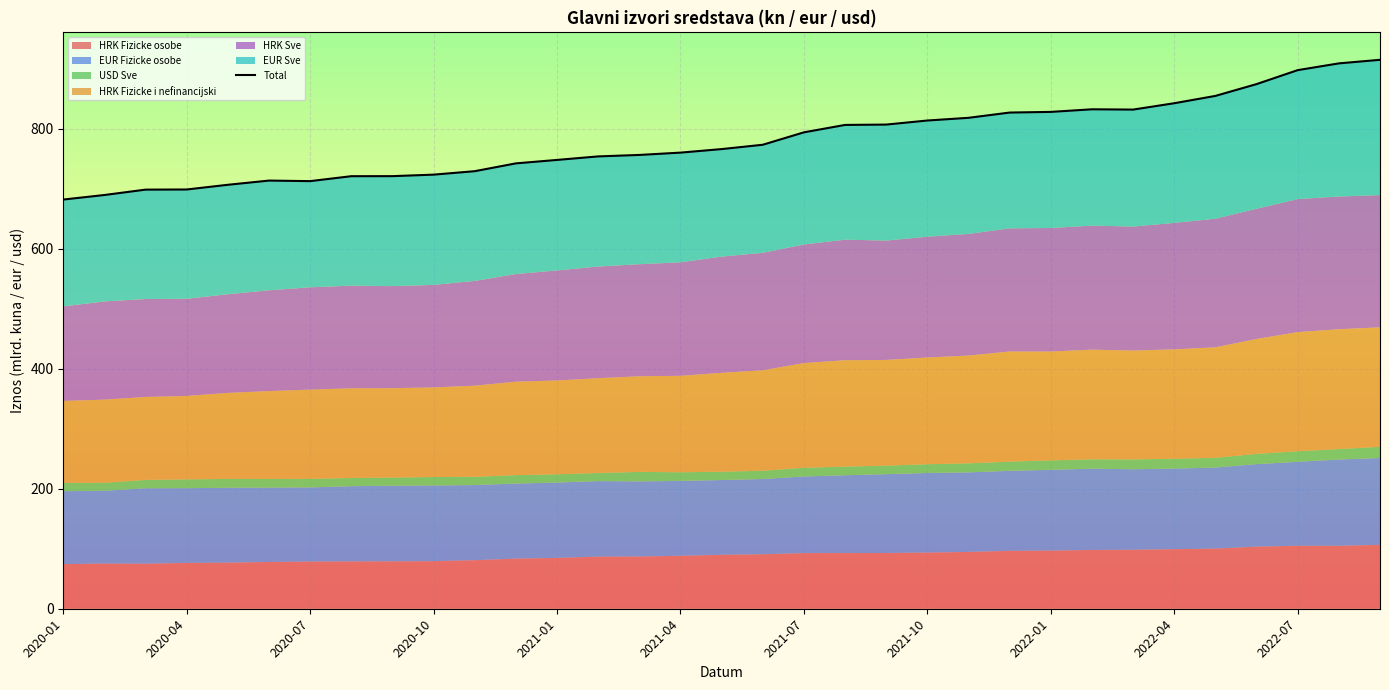

True or false: the data has more than 2 interior local peaks.

False